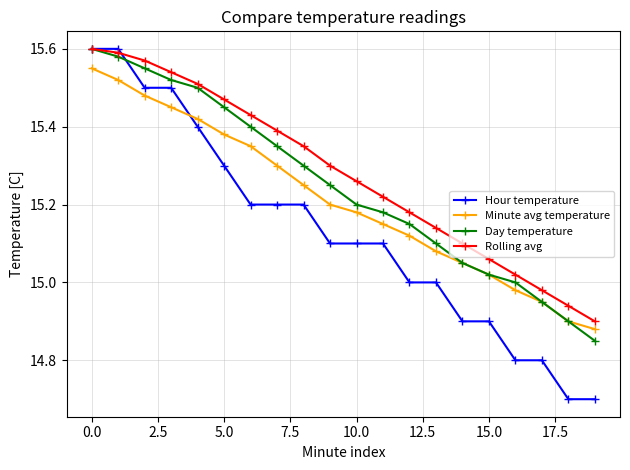

Which series has the largest range (max minus min)?

Hour temperature